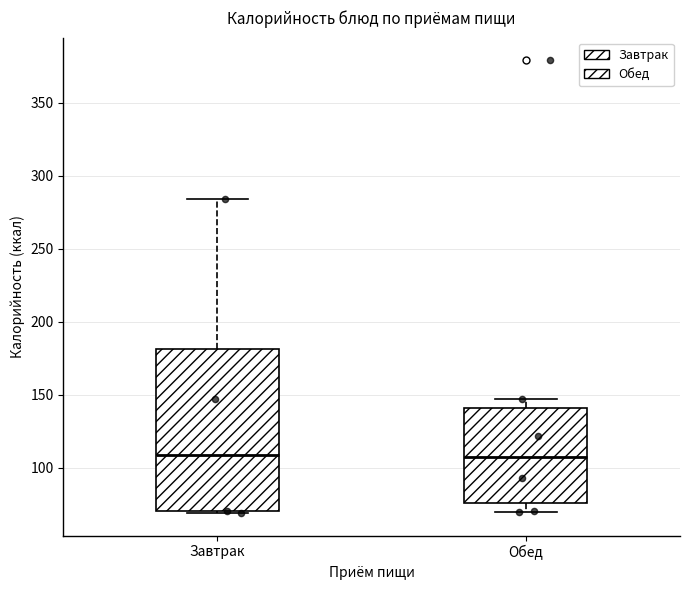

Reading left to right, read every box against the y-axis: the position of its median line, the range the box covers, and the ends of its whiskers. The values are not printed on the chart, so give them approximately, as read against the axis.

Завтрак: median 110, box 70 to 180, whiskers 70 to 285
Обед: median 110, box 75 to 140, whiskers 70 to 145